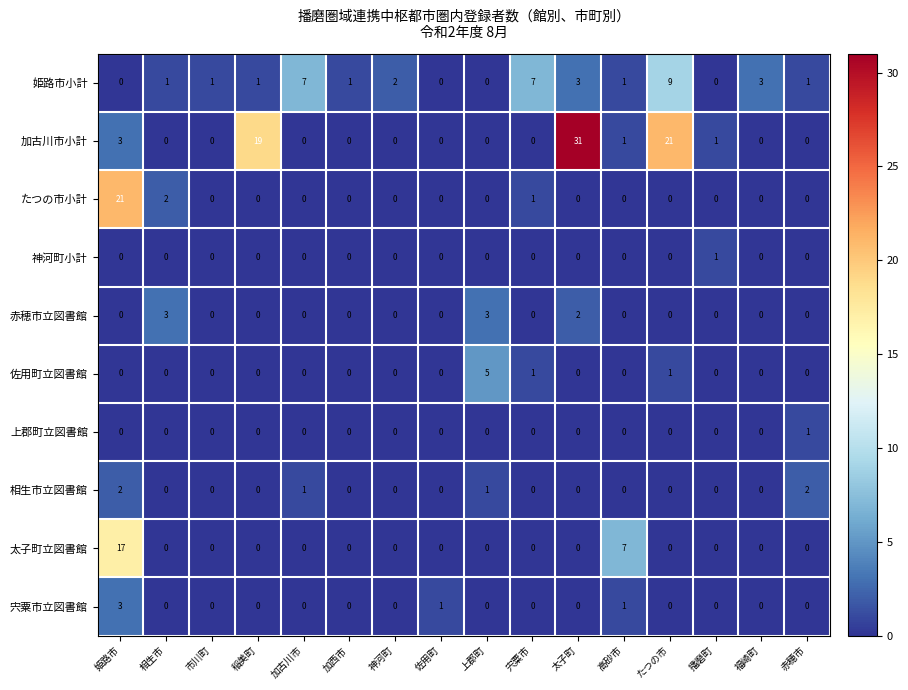

Read the たつの市小計 value at 姫路市, to the nearest 5.

20